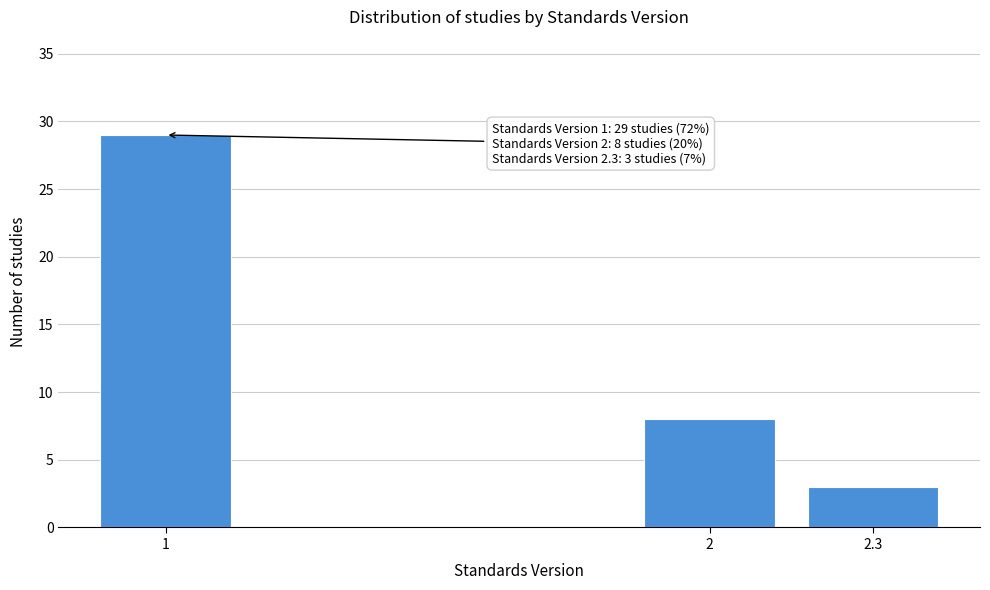

Reading left to right, transcribe all the data shown in this chart.

1=29	2=8	2.3=3